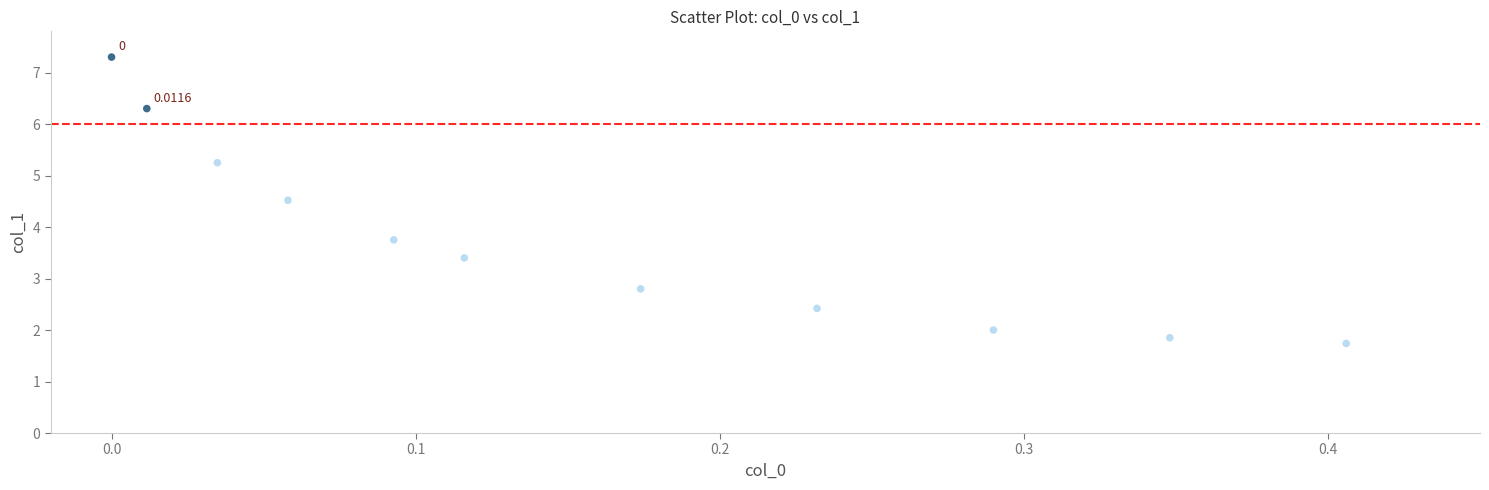

What is the range of X values (max minus min)?

0.4